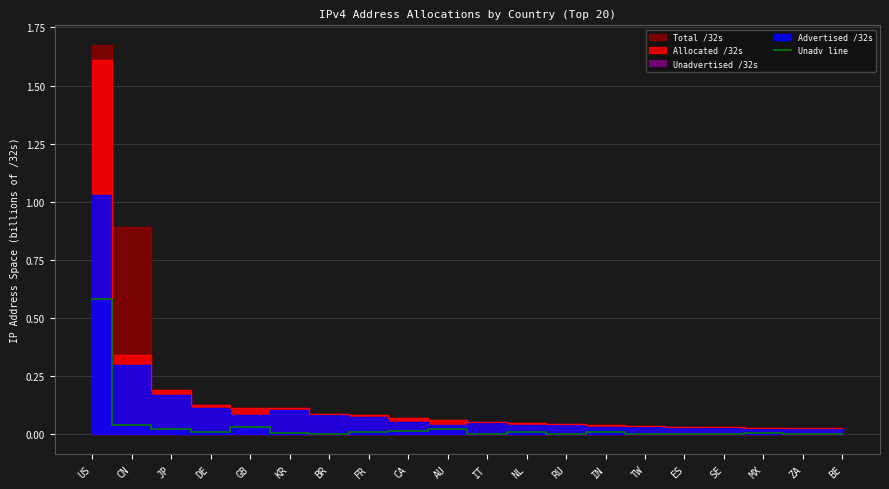

Which category has the lowest value across all series?

ES